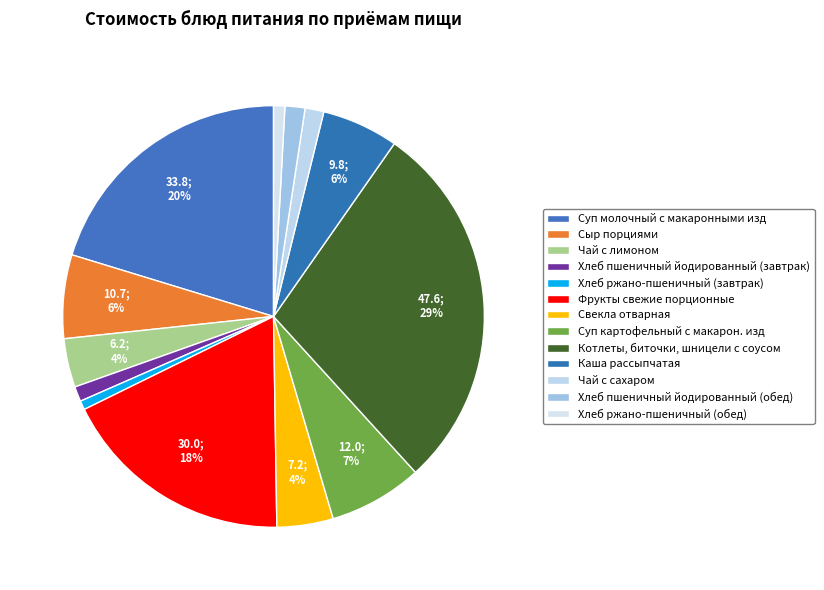

The Суп картофельный с макарон. изд slice represents 7% of the pie. True or false?

True